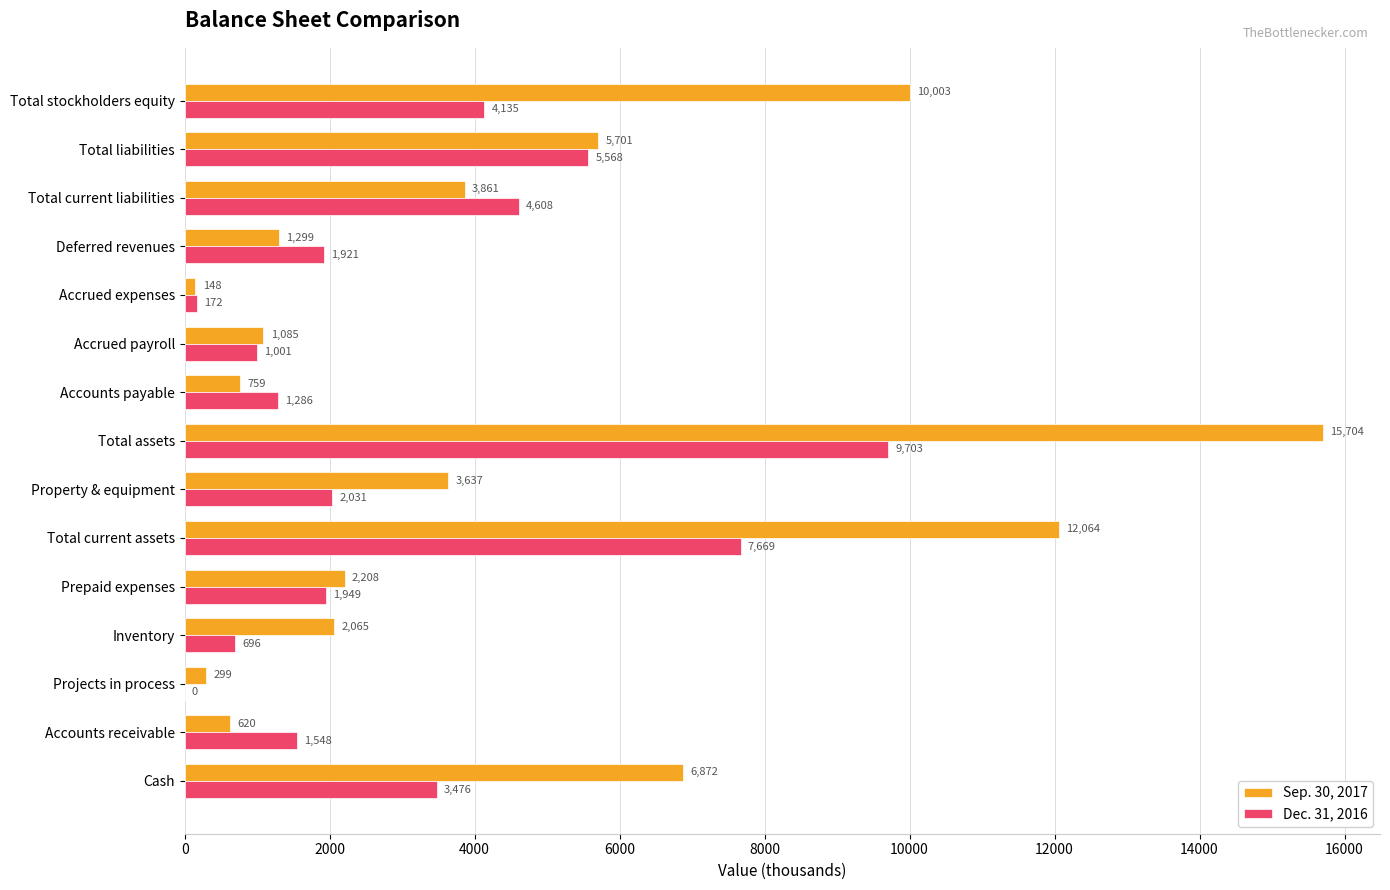

What is the approximate value of Dec. 31, 2016 at Accounts payable, to the nearest 50?

1300